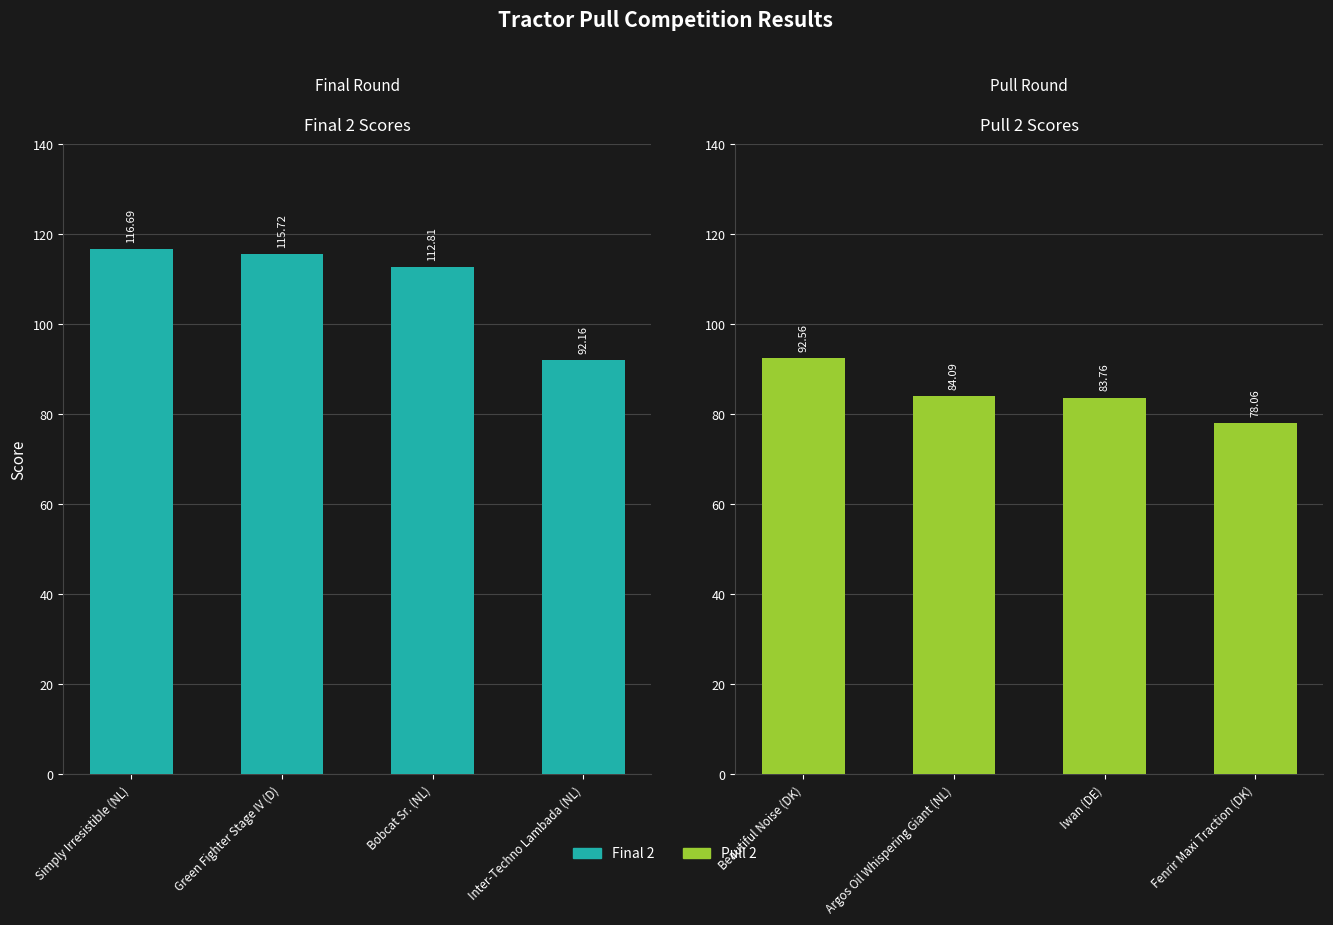

What is the sum of all Pull 2 values?

338.5